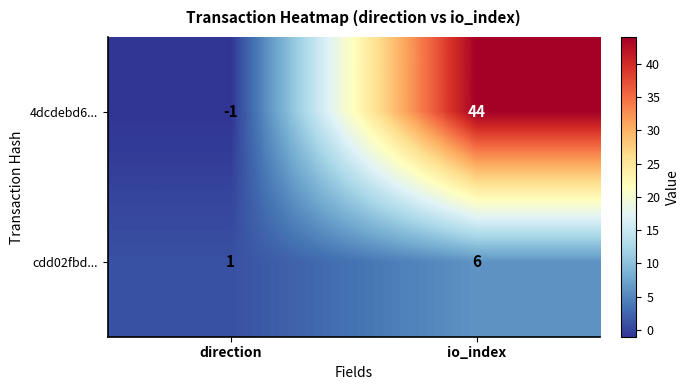

Is it true that 4dcdebd6... equals 44 at io_index?

True